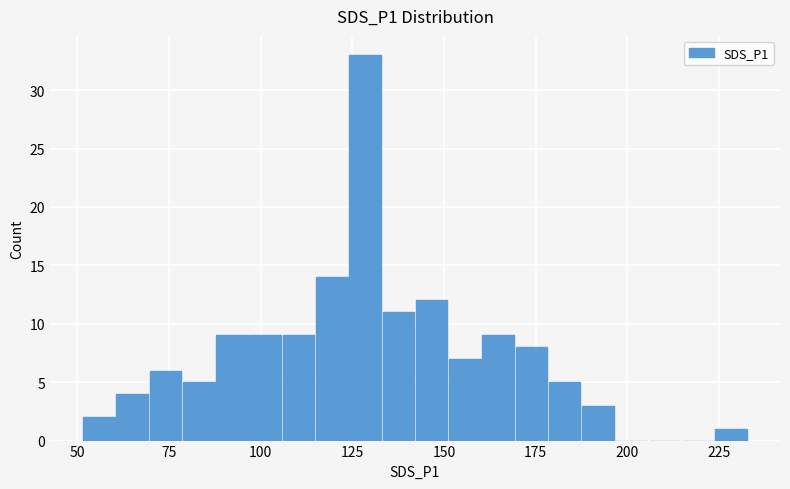

Read against the x-axis, roughly where is the centre of the tallest bar?

130